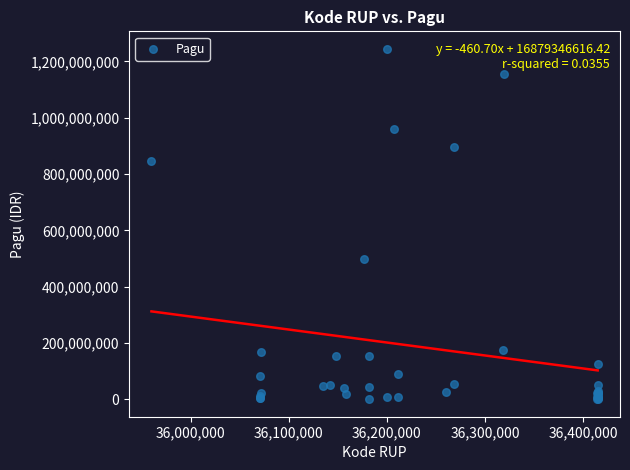

What Y value in the scatter plot is closest to 622840000?

499932000